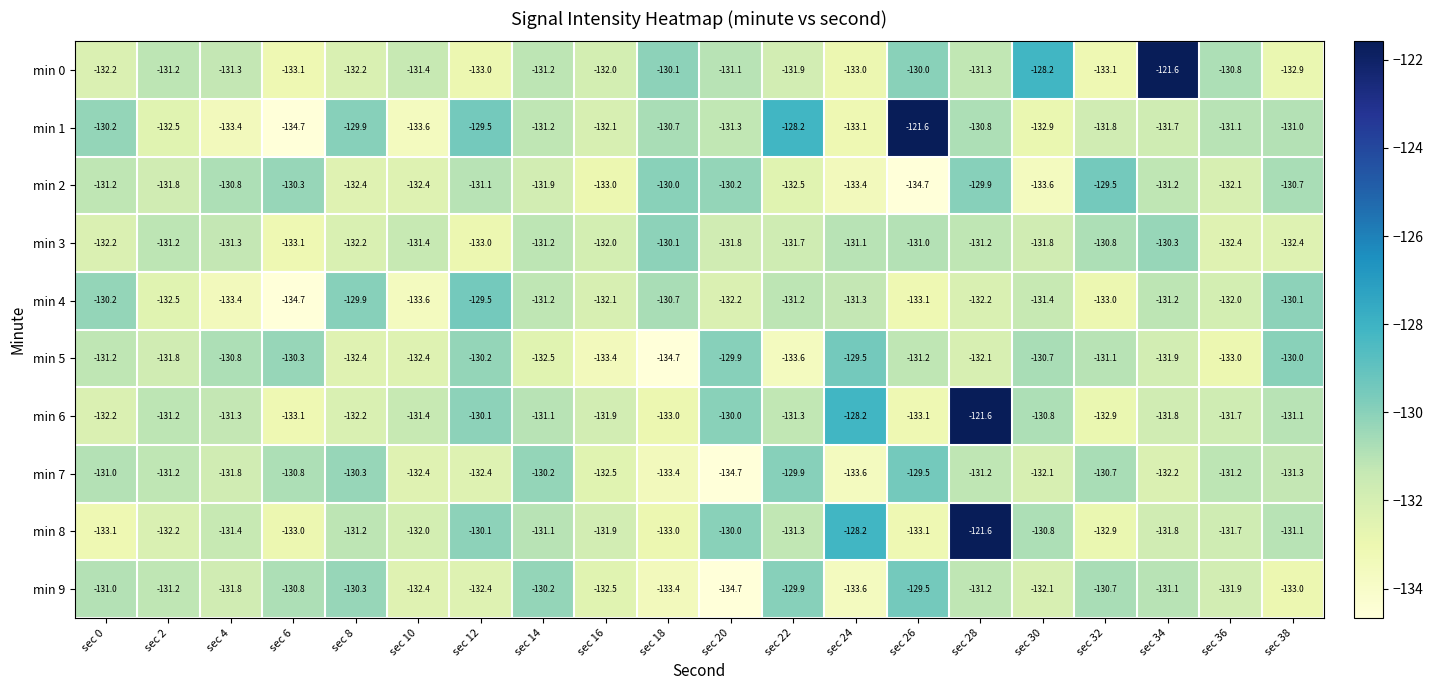

What is the total value across all series at sec 28?

-1293.1